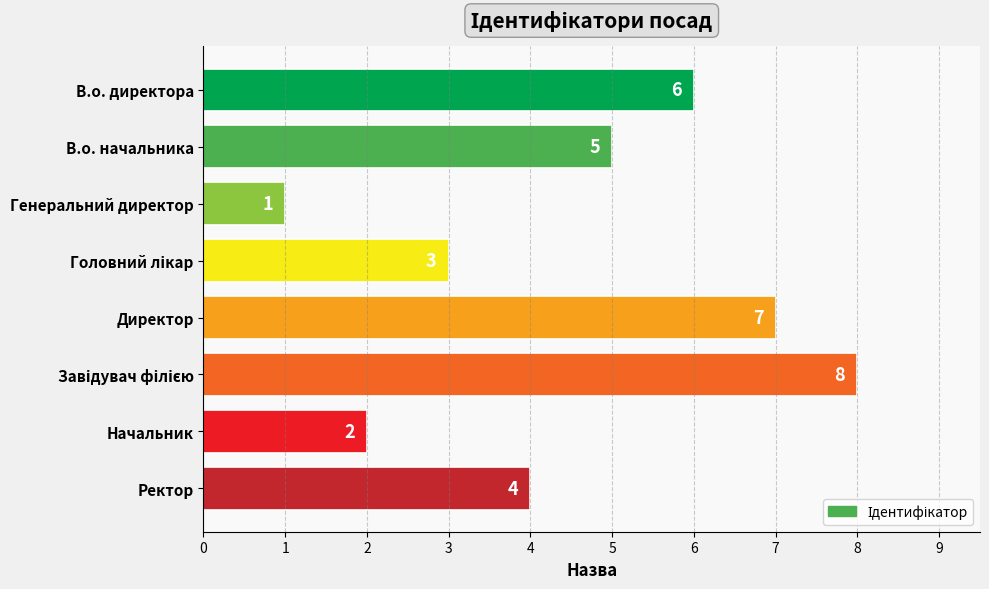

The chart shows a value of 1 at Генеральний директор. True or false?

True